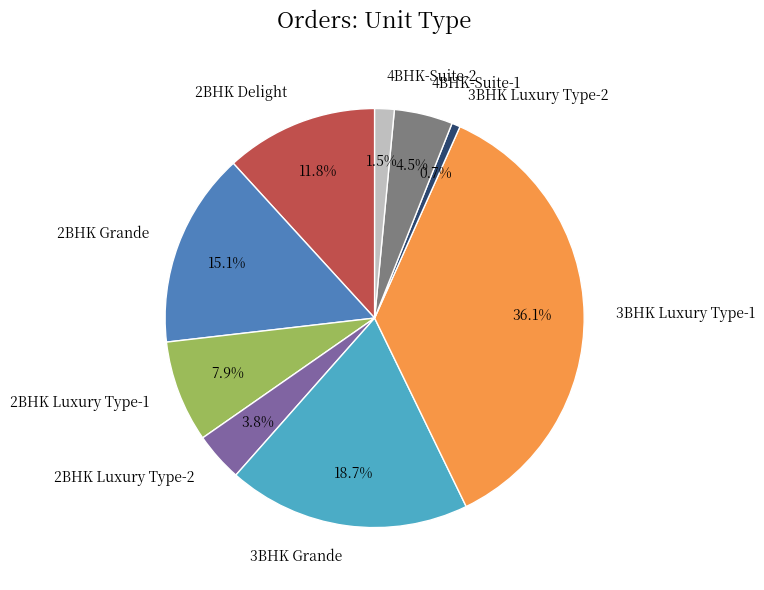

Approximately how many times larger is the value at 2BHK Delight compared to 3BHK Luxury Type-1?

0.3